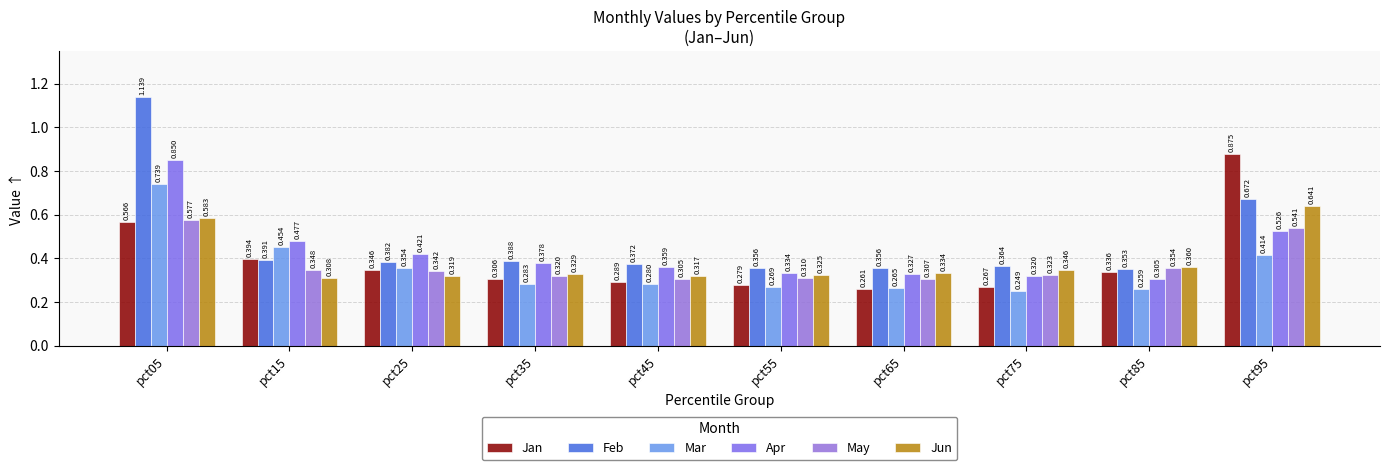

Is it true that Feb equals 1.8 at pct05?

False